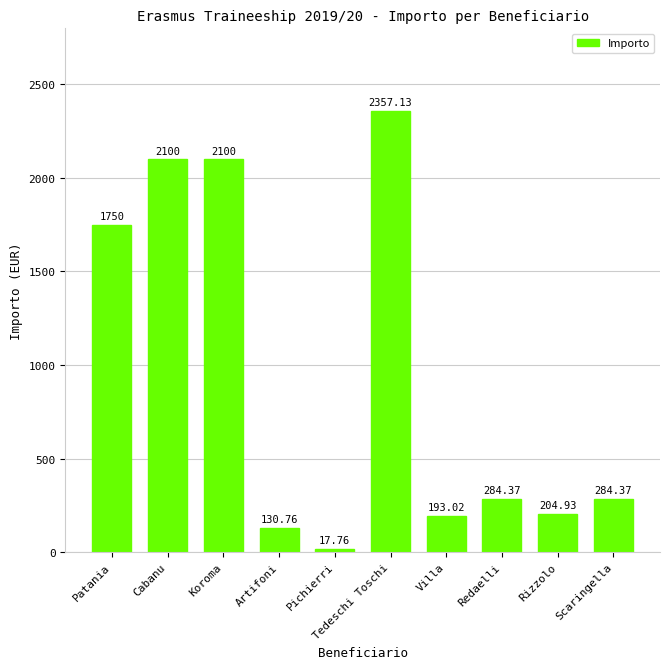

At which label is the value closest to 1187?

Patania